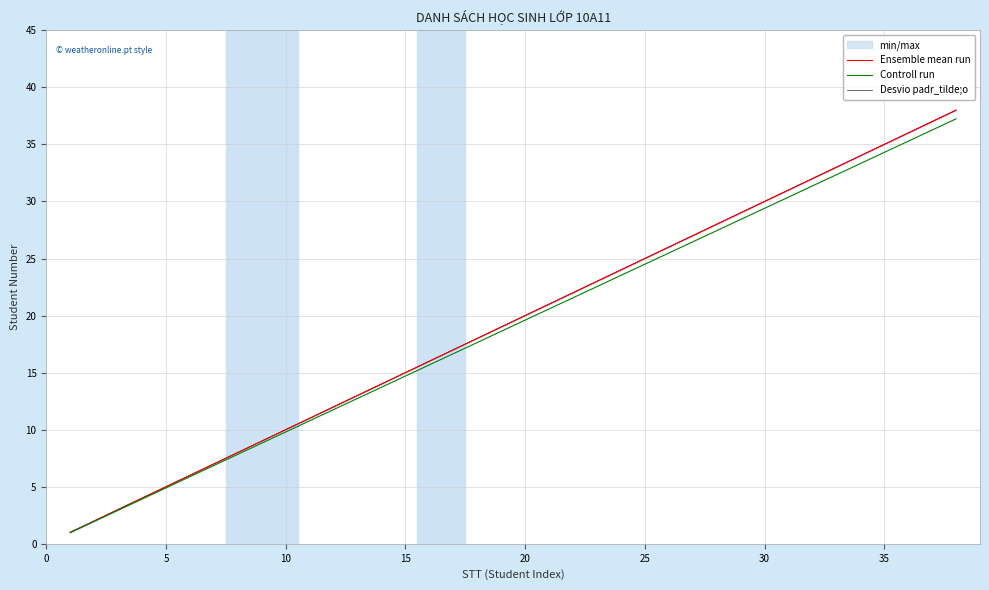

Reading left to right, transcribe all the data shown in this chart.

Ensemble mean run: 1.0	2.0	3.0	4.0	5.0	6.0	7.0	8.0	9.0	10.0	11.0	12.0	13.0	14.0	15.0	16.0	17.0	18.0	19.0	20.0	21.0	22.0	23.0	24.0	25.0	26.0	27.0	28.0	29.0	30.0	31.0	32.0	33.0	34.0	35.0	36.0	37.0	38.0
Controll run: 1.0	2.0	2.9	3.9	4.9	5.9	6.9	7.8	8.8	9.8	10.8	11.8	12.7	13.7	14.7	15.7	16.7	17.6	18.6	19.6	20.6	21.6	22.5	23.5	24.5	25.5	26.5	27.4	28.4	29.4	30.4	31.4	32.3	33.3	34.3	35.3	36.3	37.2
Desvio padr_tilde;o: 1.0	2.0	3.0	4.0	5.0	6.0	7.0	8.0	9.0	10.0	11.0	12.0	13.0	14.0	15.0	16.0	17.0	18.0	19.0	20.0	21.0	22.0	23.0	24.0	25.0	26.0	27.0	28.0	29.0	30.0	31.0	32.0	33.0	34.0	35.0	36.0	37.0	38.0